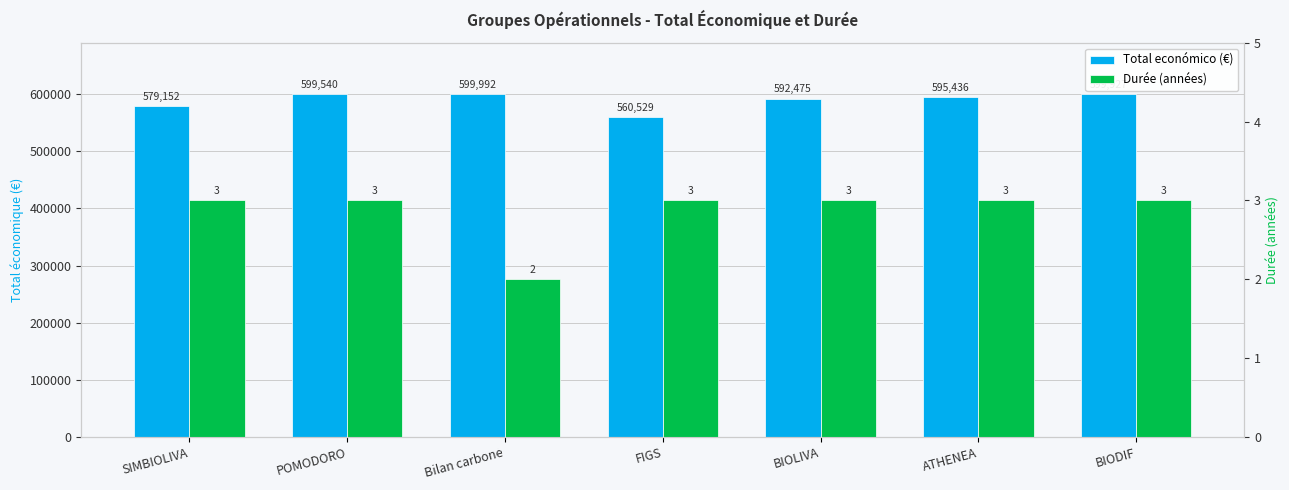

At BIODIF, list the series in order from largest to smallest.

Total económico (€), Durée (années)